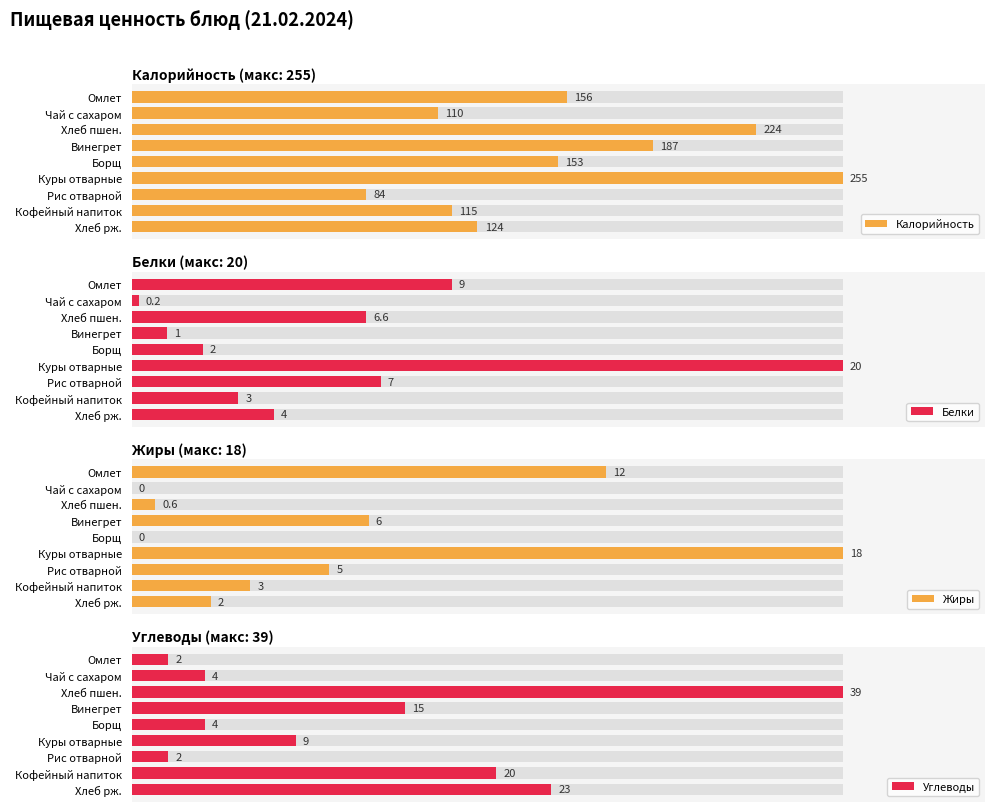

Does the chart contain any negative values?

No